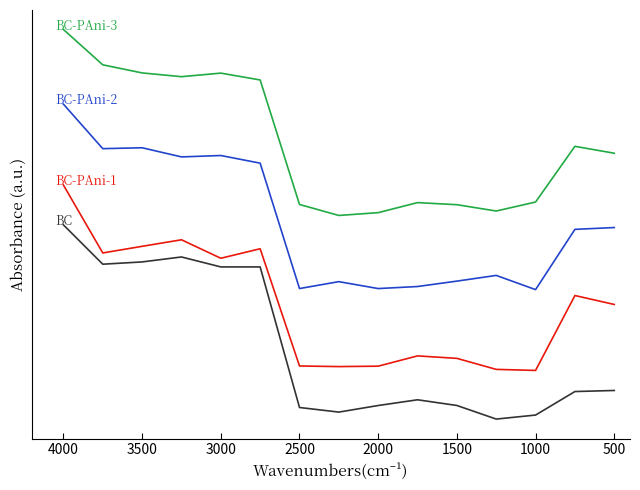

The BC-PAni-3 series shows 1.8 at 2500. True or false?

True